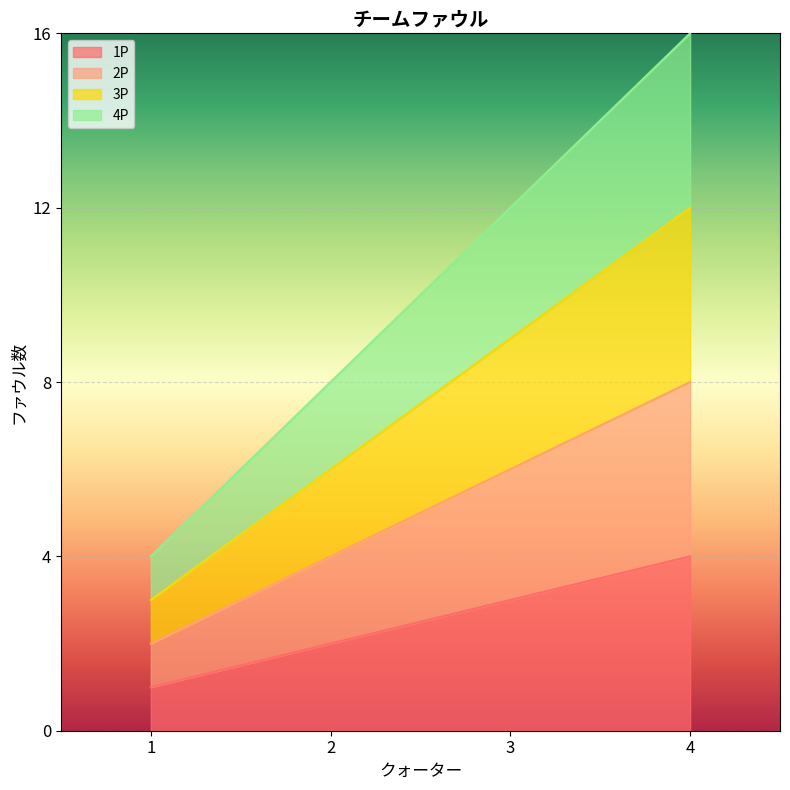

True or false: 3P has a value of 10 at 2.

False